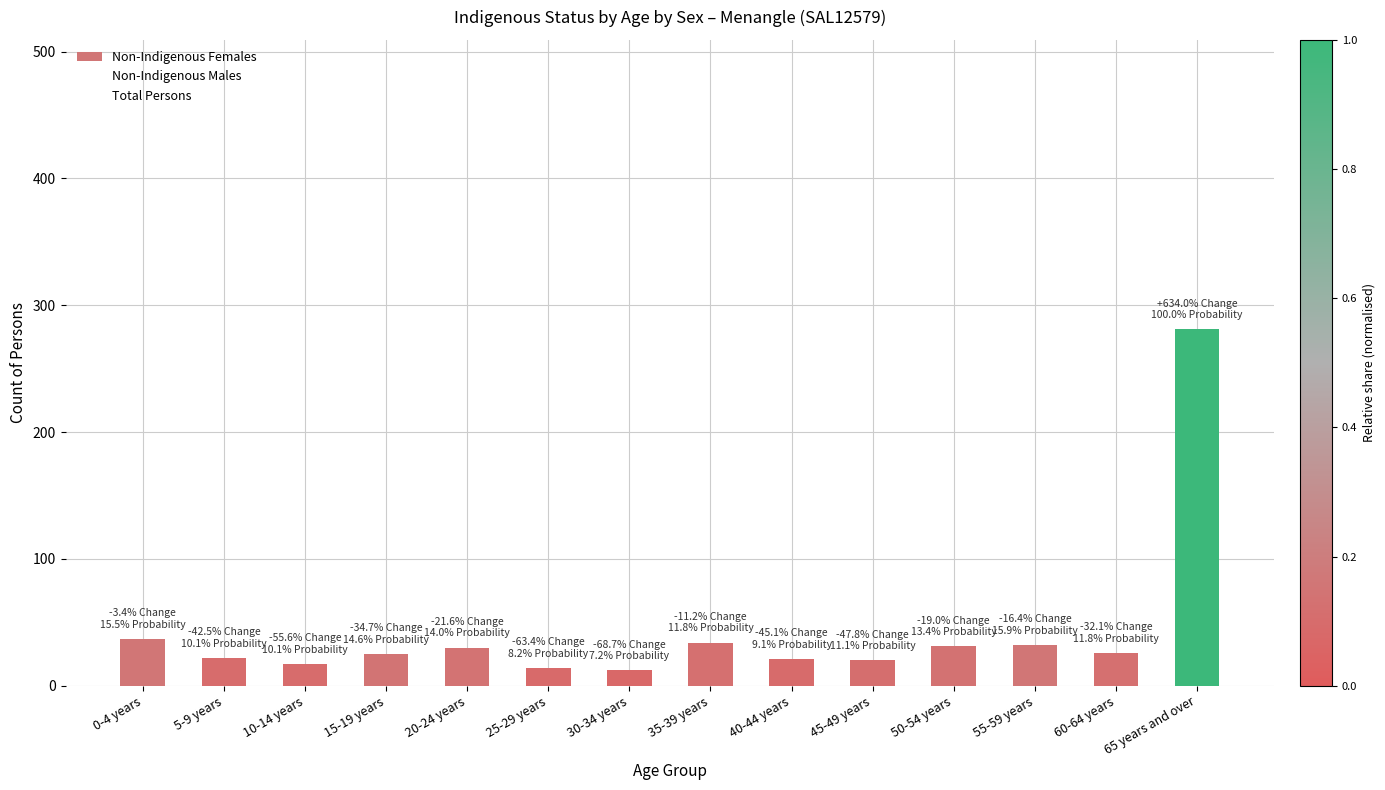

Count the number of categories in the chart.

14